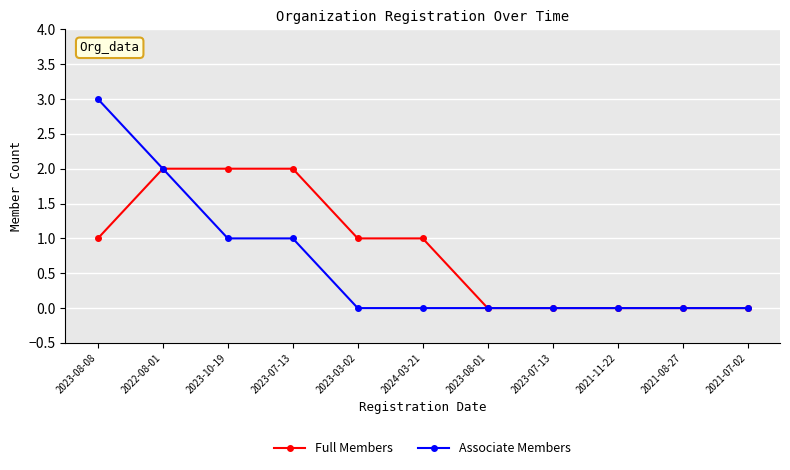

At which label is Associate Members closest to 1?

2023-10-19